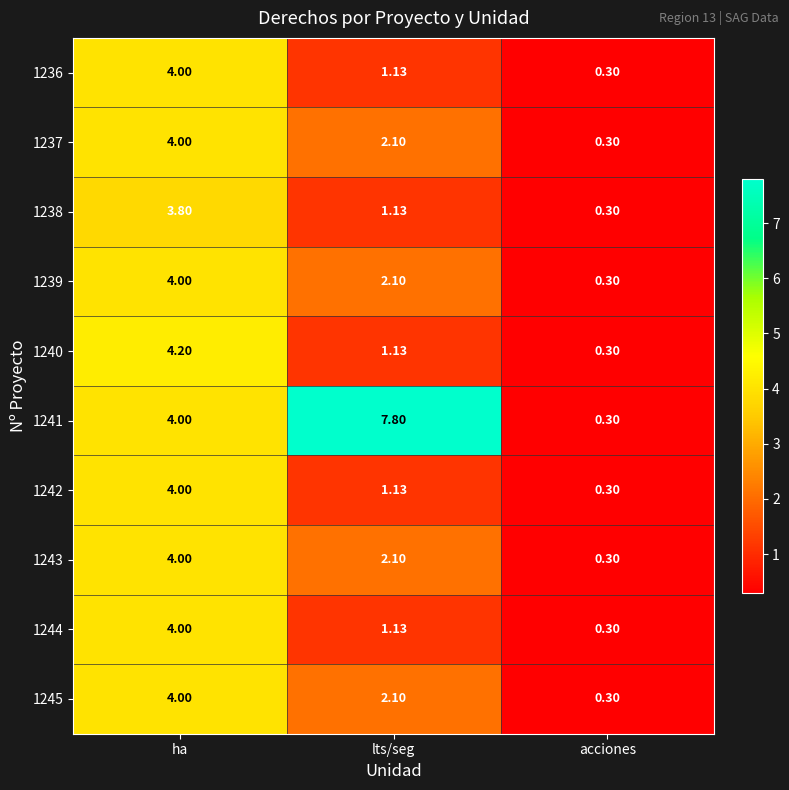

At which category is the sum across all series the highest?

ha